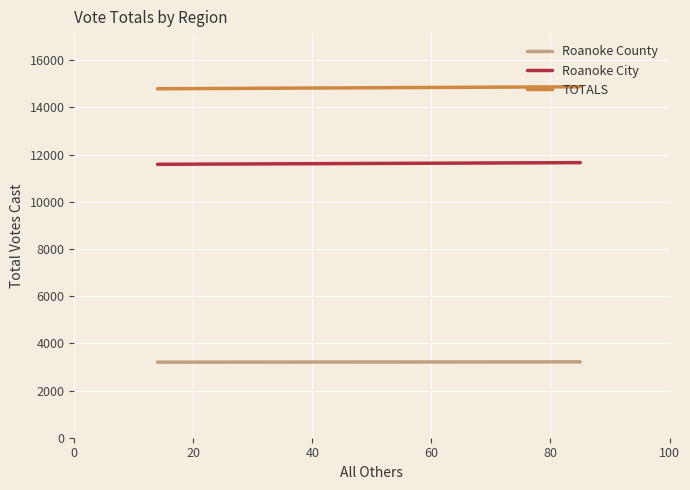

Reading right to left, extract all data points from this chart.

Roanoke County: 3215	3201
Roanoke City: 11656	11585
TOTALS: 14871	14786